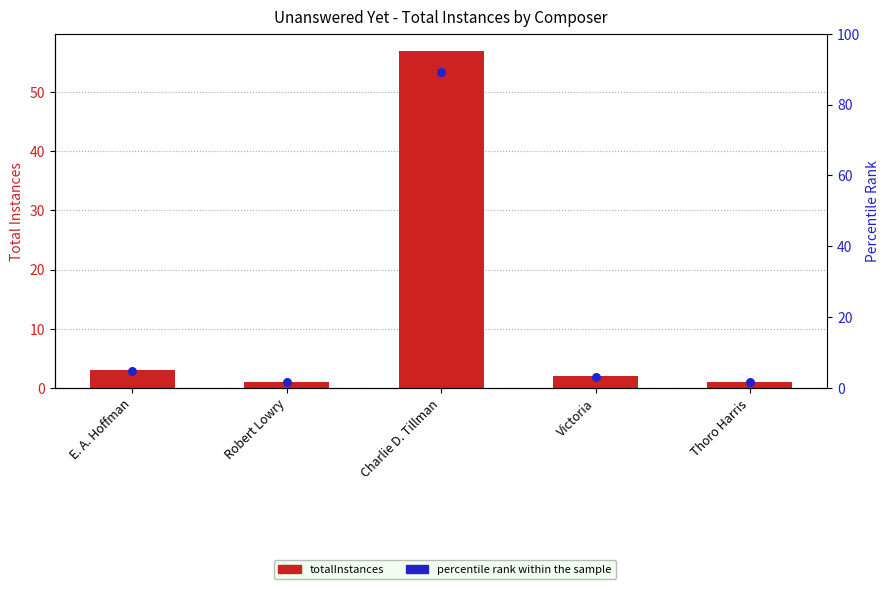

What is the change in value from Charlie D. Tillman to Thoro Harris?

-56